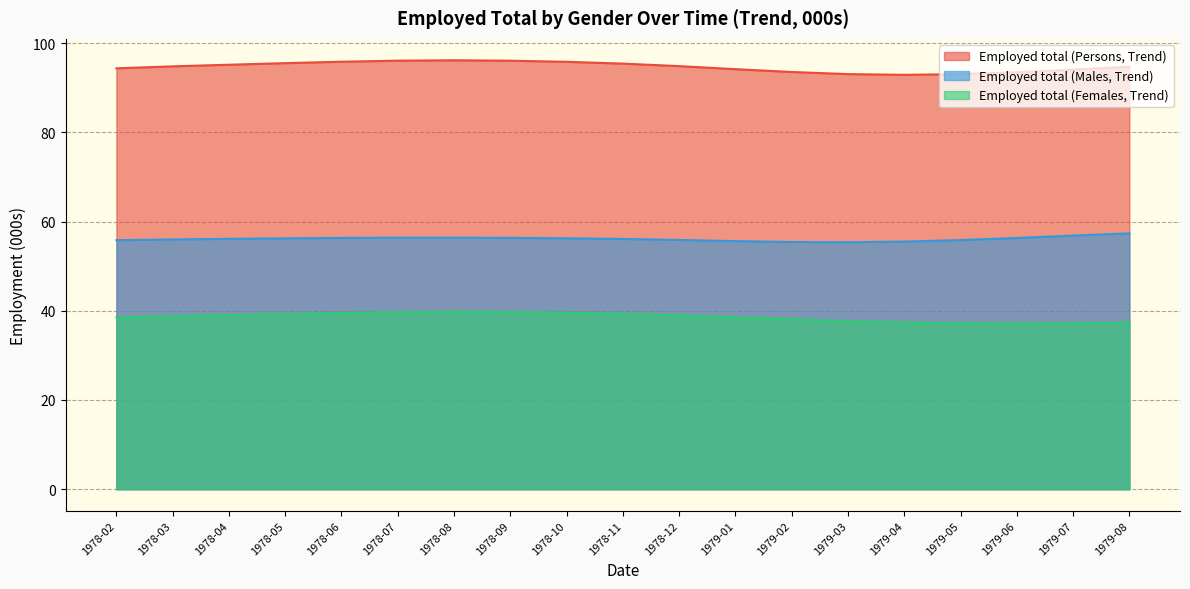

What is the spread (max minus min) of values at 1979-04?

55.5